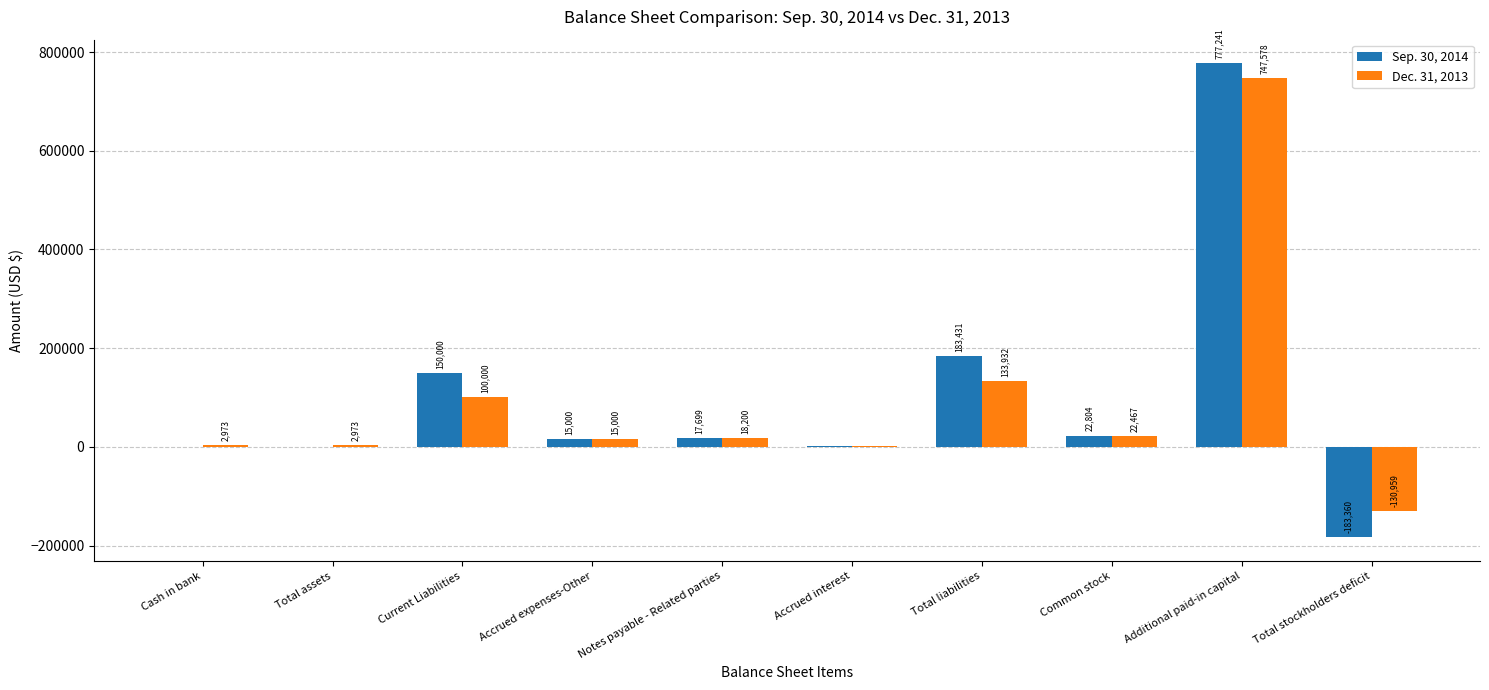

Between Cash in bank and Accrued expenses-Other, which series saw the biggest shift?

Sep. 30, 2014